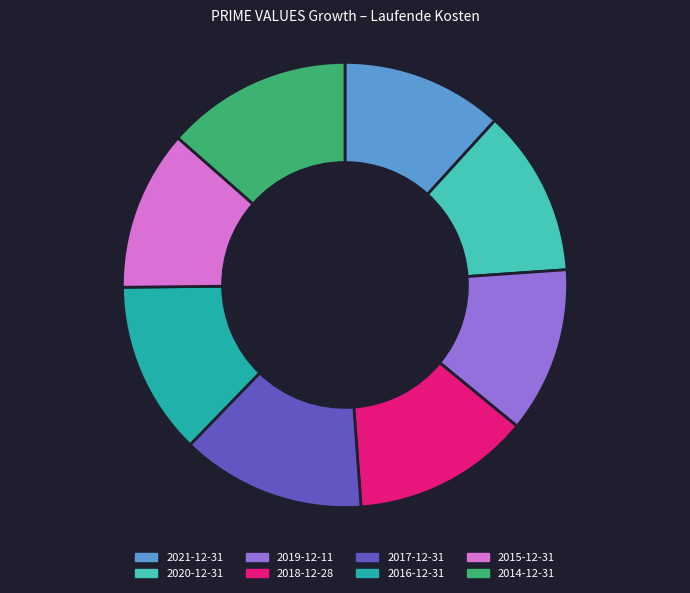

Combined, do 2021-12-31 and 2018-12-28 account for over 50%?

No